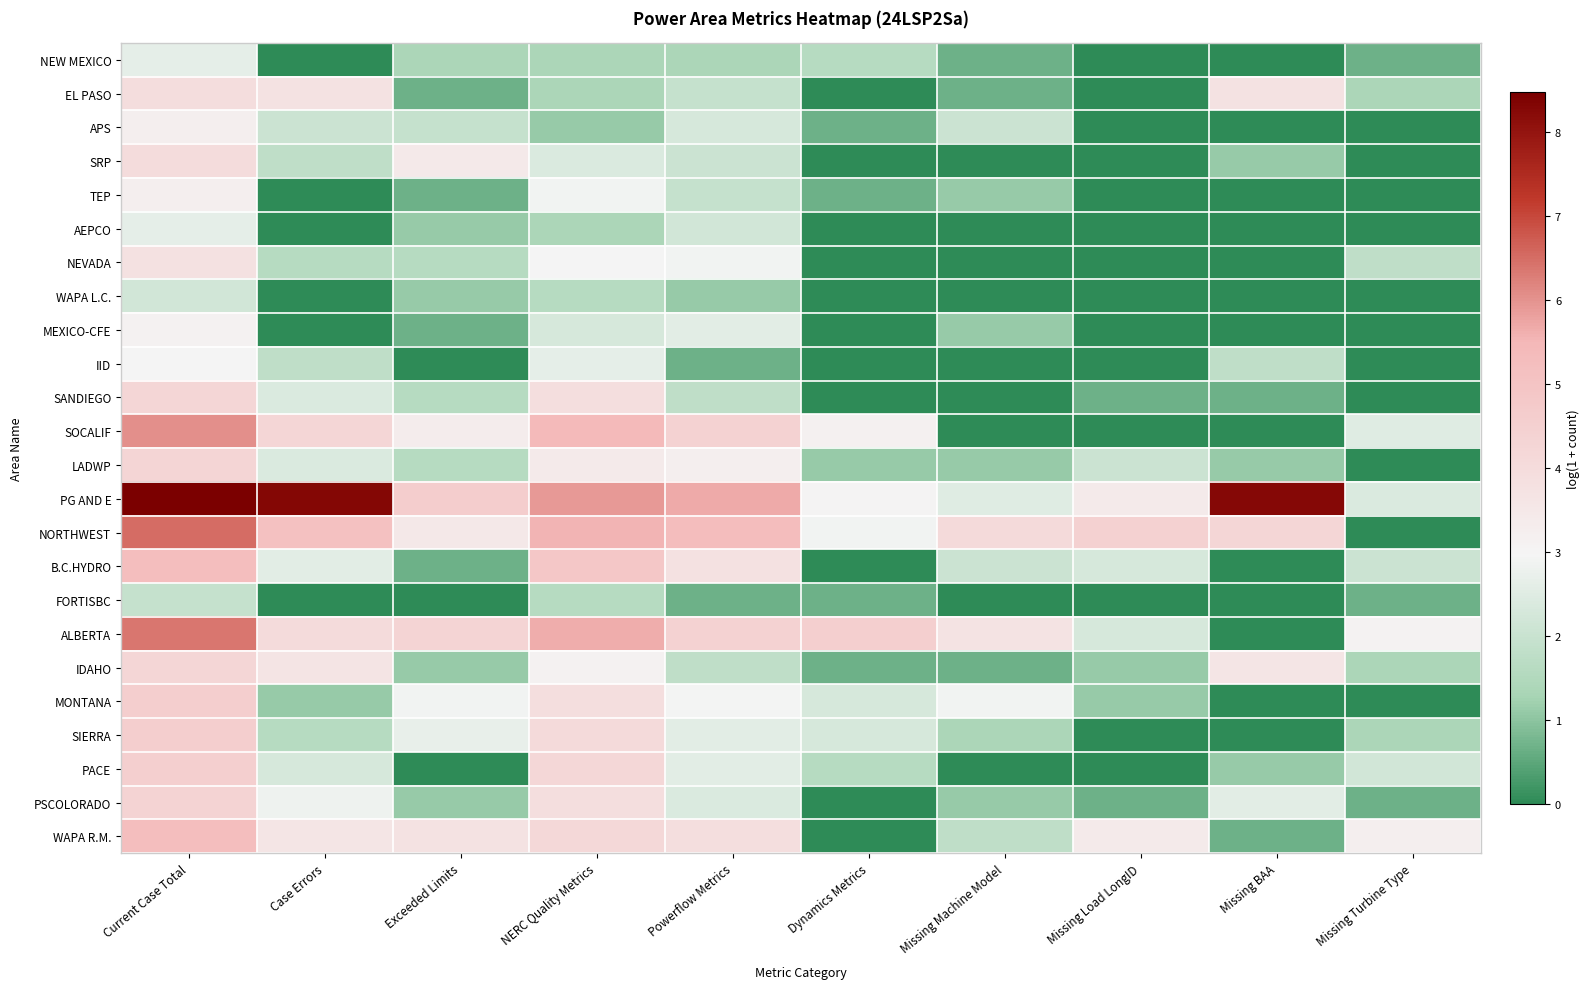

Rank the series at NERC Quality Metrics from lowest to highest value.

APS, NEW MEXICO, EL PASO, AEPCO, WAPA L.C., FORTISBC, MEXICO-CFE, SRP, IID, TEP, NEVADA, IDAHO, LADWP, SANDIEGO, MONTANA, PSCOLORADO, SIERRA, WAPA R.M., PACE, B.C.HYDRO, SOCALIF, NORTHWEST, ALBERTA, PG AND E